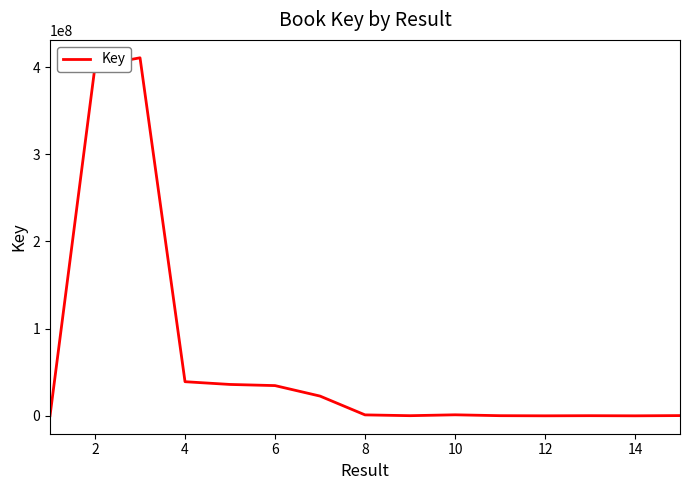

What is the difference between the maximum and minimum values?

410598610